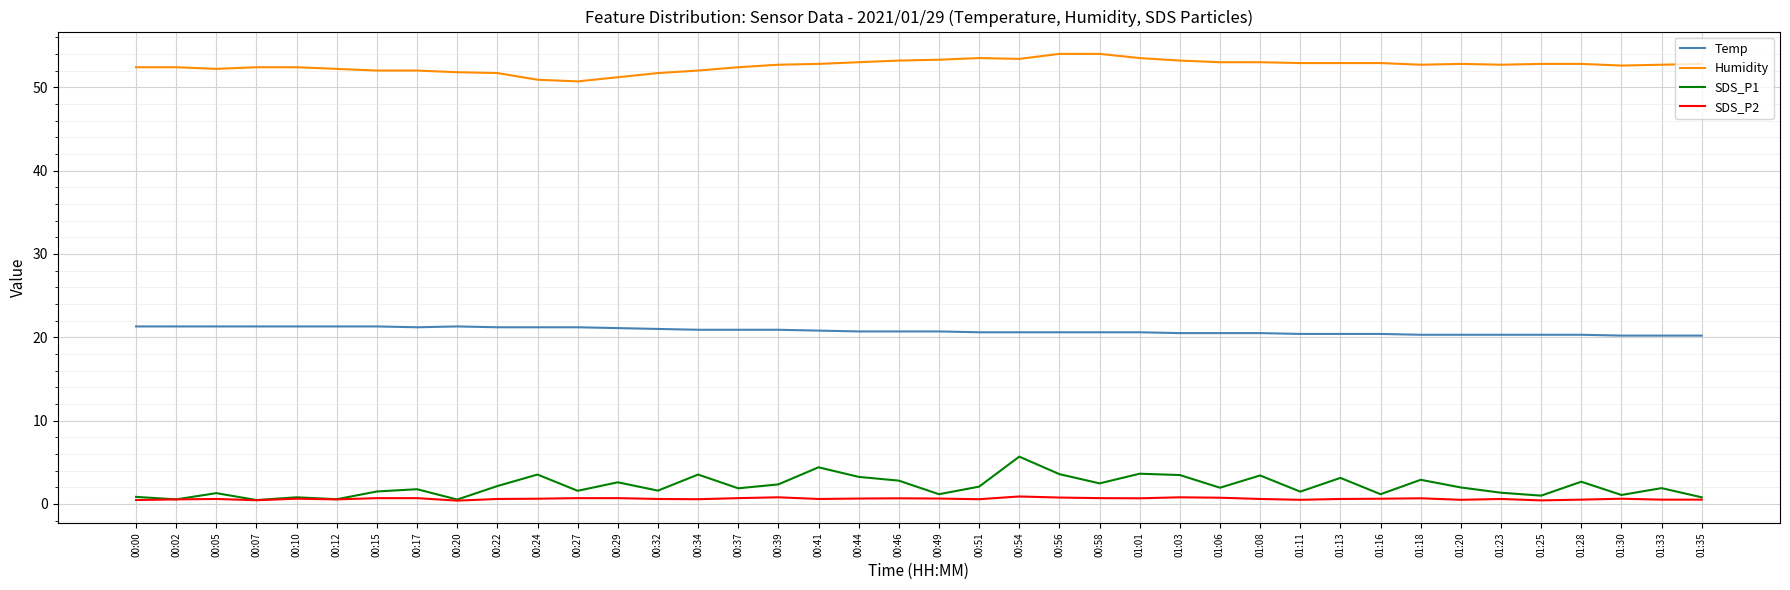

What is the maximum value shown in the chart?

54.0